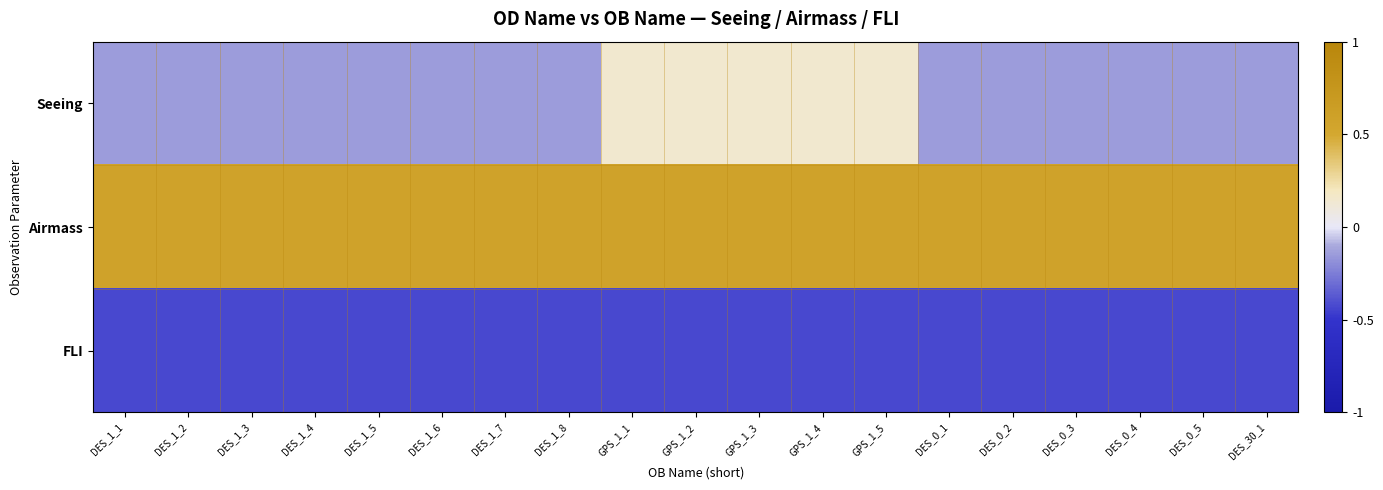

Reading left to right, list all the values displayed in this chart.

Seeing: DES_1_1=-0.1	DES_1_2=-0.1	DES_1_3=-0.1	DES_1_4=-0.1	DES_1_5=-0.1	DES_1_6=-0.1	DES_1_7=-0.1	DES_1_8=-0.1	GPS_1_1=0.1	GPS_1_2=0.1	GPS_1_3=0.1	GPS_1_4=0.1	GPS_1_5=0.1	DES_0_1=-0.1	DES_0_2=-0.1	DES_0_3=-0.1	DES_0_4=-0.1	DES_0_5=-0.1	DES_30_1=-0.1
Airmass: DES_1_1=0.6	DES_1_2=0.6	DES_1_3=0.6	DES_1_4=0.6	DES_1_5=0.6	DES_1_6=0.6	DES_1_7=0.6	DES_1_8=0.6	GPS_1_1=0.6	GPS_1_2=0.6	GPS_1_3=0.6	GPS_1_4=0.6	GPS_1_5=0.6	DES_0_1=0.6	DES_0_2=0.6	DES_0_3=0.6	DES_0_4=0.6	DES_0_5=0.6	DES_30_1=0.6
FLI: DES_1_1=-0.4	DES_1_2=-0.4	DES_1_3=-0.4	DES_1_4=-0.4	DES_1_5=-0.4	DES_1_6=-0.4	DES_1_7=-0.4	DES_1_8=-0.4	GPS_1_1=-0.4	GPS_1_2=-0.4	GPS_1_3=-0.4	GPS_1_4=-0.4	GPS_1_5=-0.4	DES_0_1=-0.4	DES_0_2=-0.4	DES_0_3=-0.4	DES_0_4=-0.4	DES_0_5=-0.4	DES_30_1=-0.4